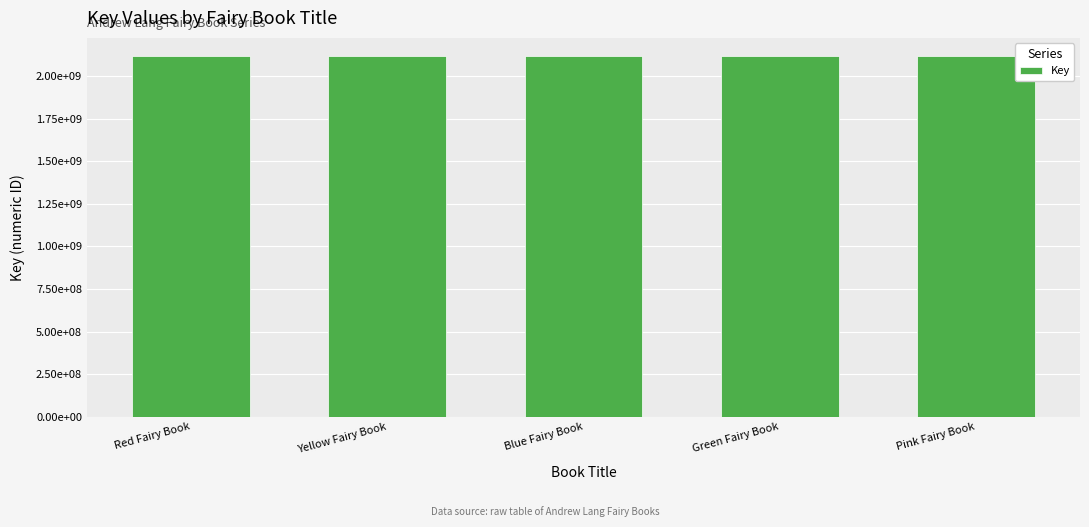

Reading left to right, extract all data points from this chart.

2117921149	2117896978	2117911849	2117924485	2117924184